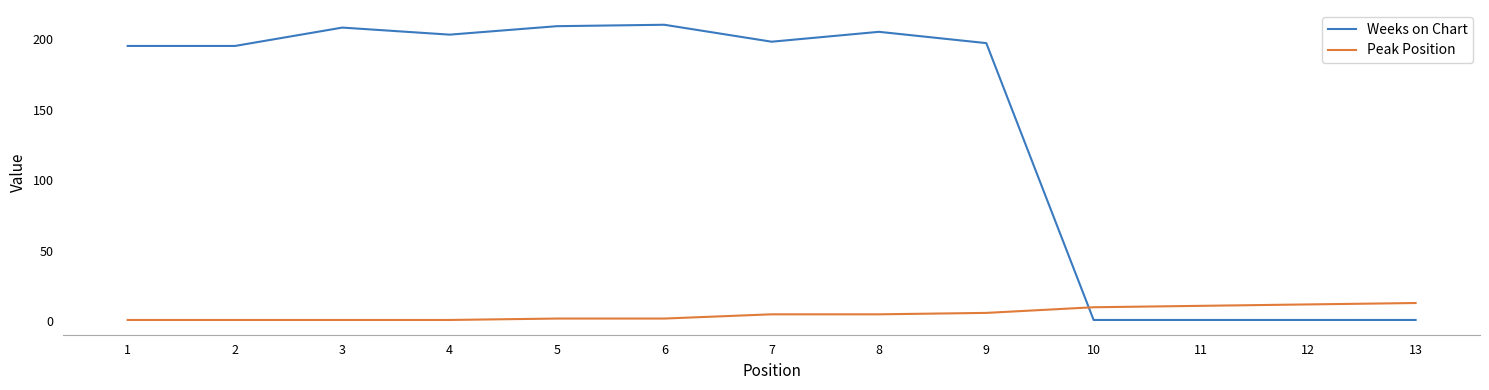

Between which two adjacent categories do Weeks on Chart and Peak Position first intersect?

9 and 10